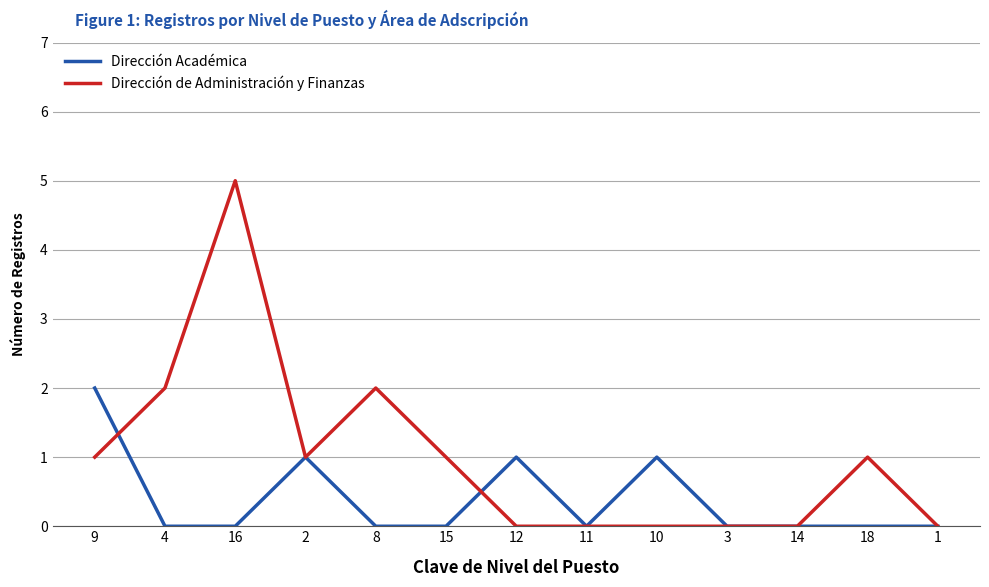

List the series in order of their peak value, highest first.

Dirección de Administración y Finanzas, Dirección Académica